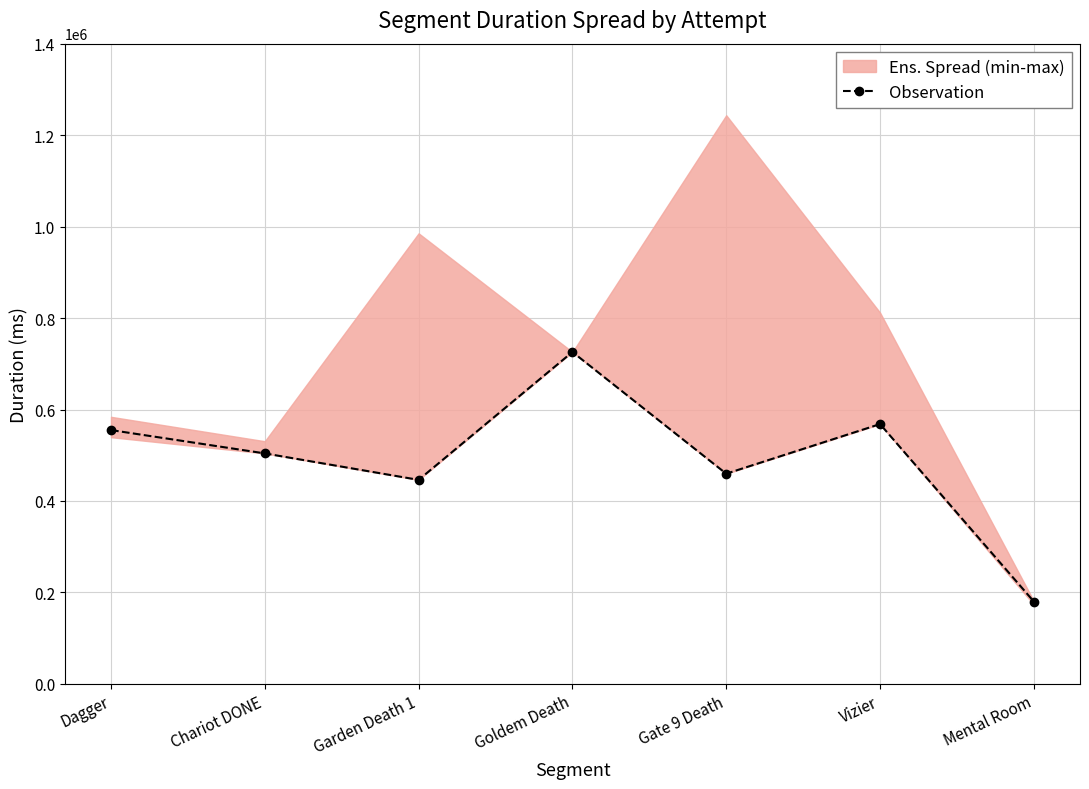

At which category does the chart reach its minimum across all series?

Mental Room